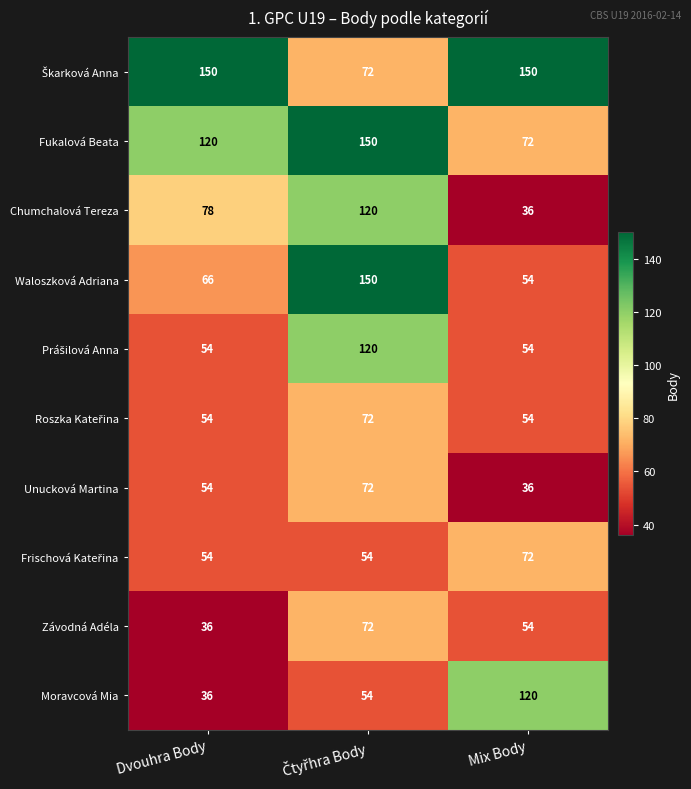

Which series changed the most between Dvouhra Body and Mix Body?

Moravcová Mia